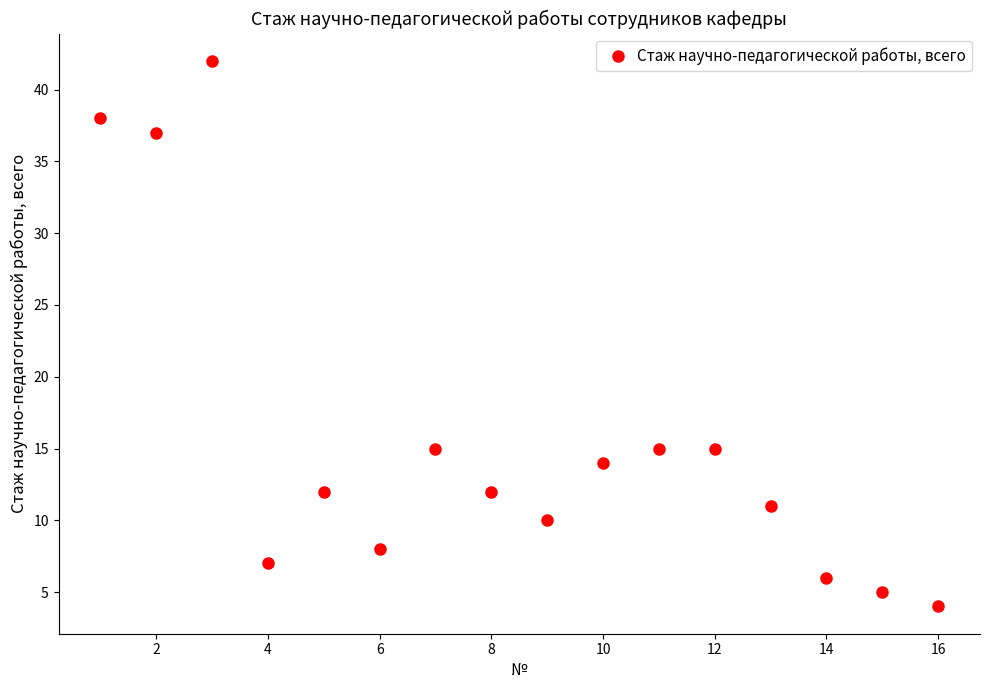

True or false: there are more than 0 points higher than both neighbors.

True